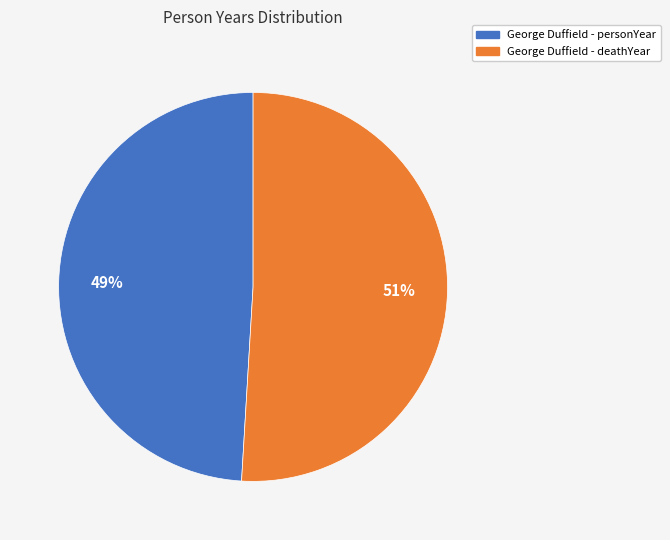

How many segments does this pie chart have?

2